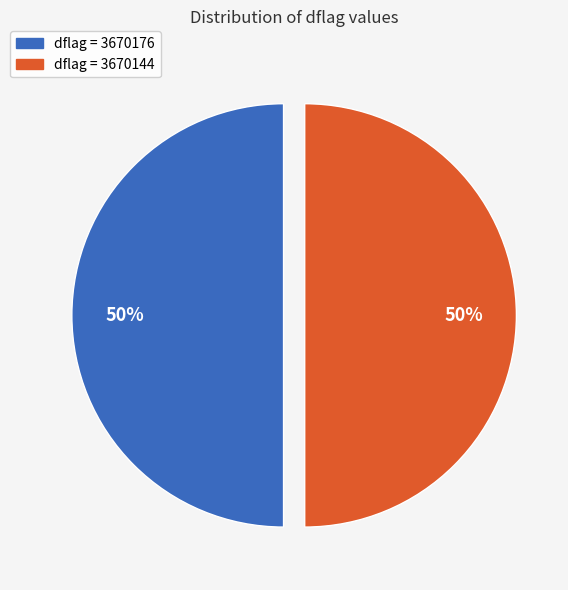

Combined, do dflag = 3670176 and dflag = 3670144 account for over 50%?

Yes